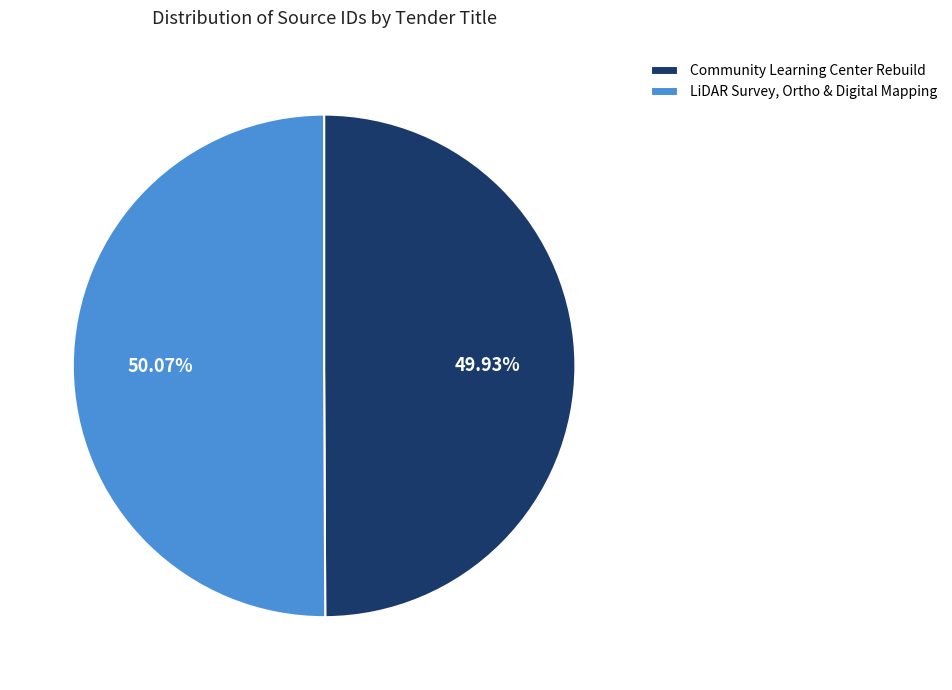

The Community Learning Center Rebuild slice represents 62% of the pie. True or false?

False